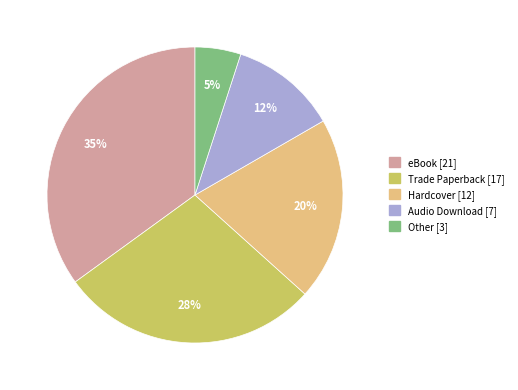

Do Other and Trade Paperback together represent more than half of the pie?

No